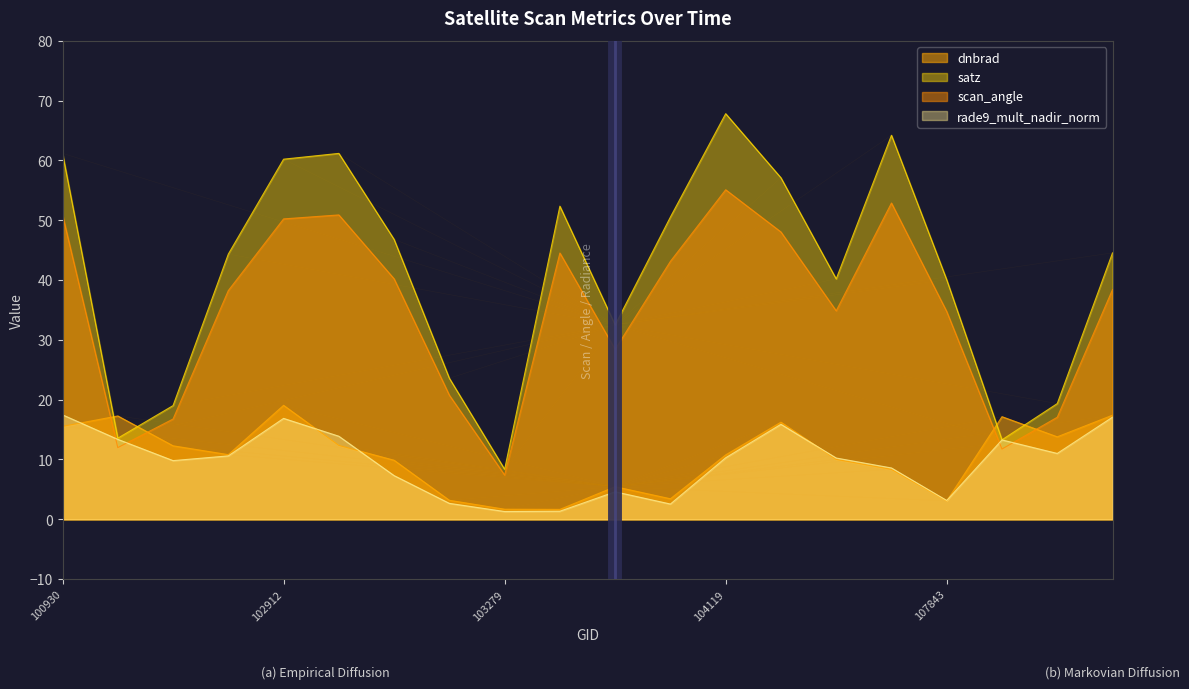

What is the sum of all satz values?

820.1